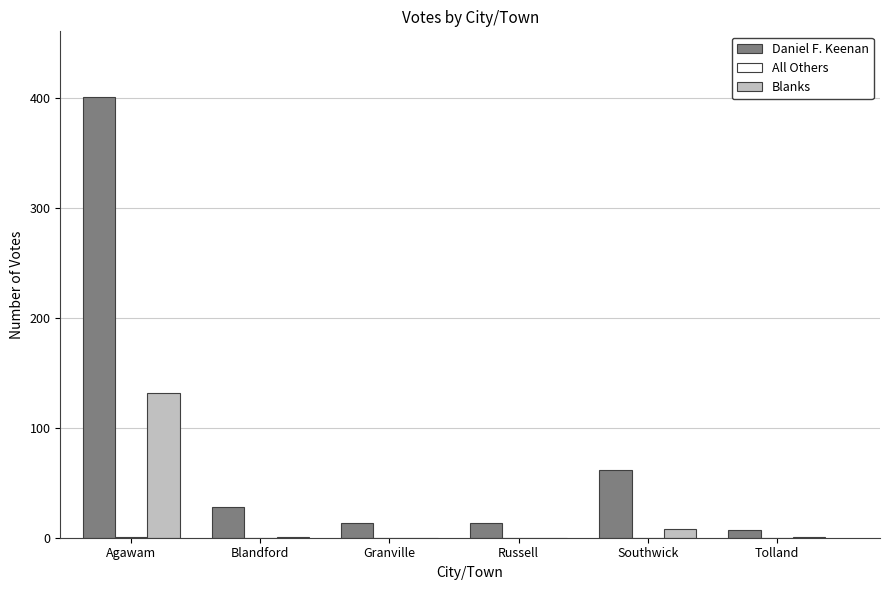

At which category is the sum across all series the highest?

Agawam